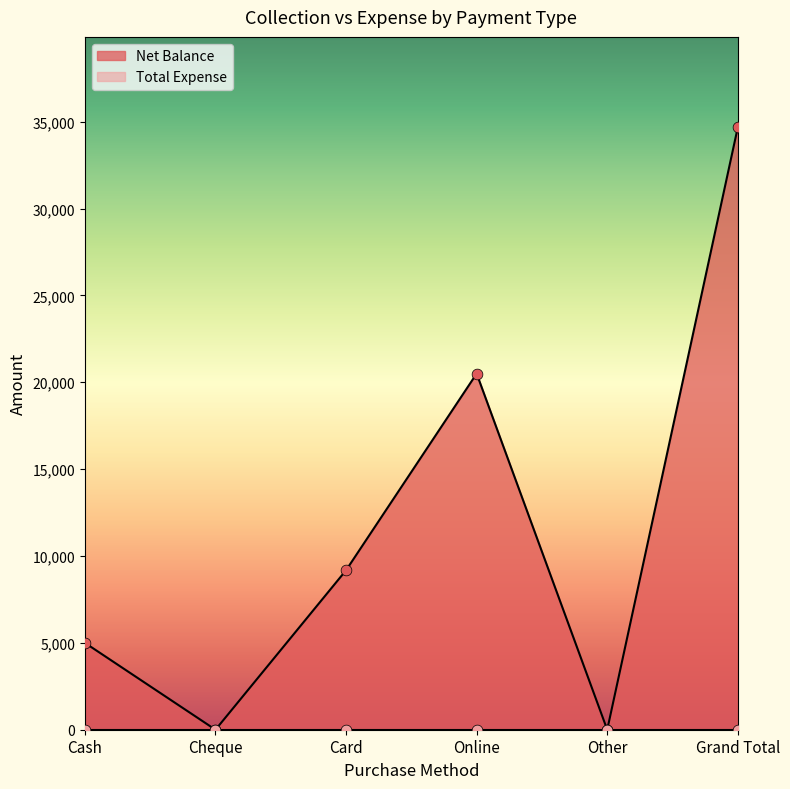

Which has a higher value, Card or Grand Total?

Grand Total